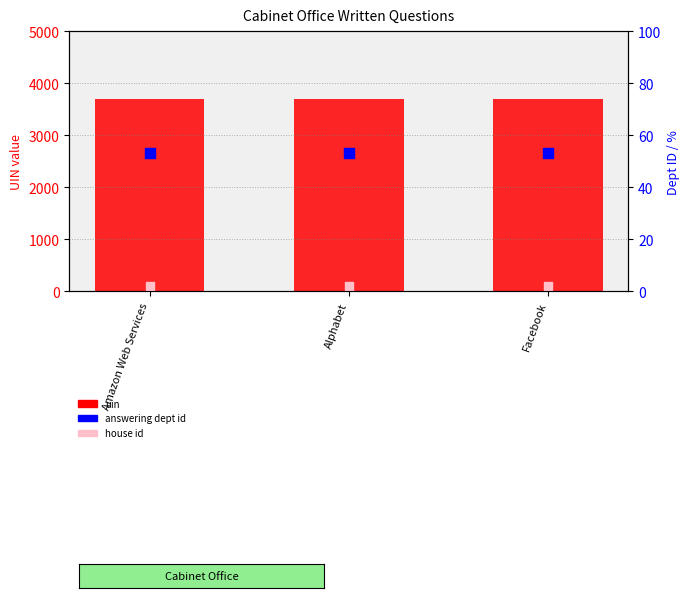

Which series reaches the minimum Y coordinate?

answering dept id